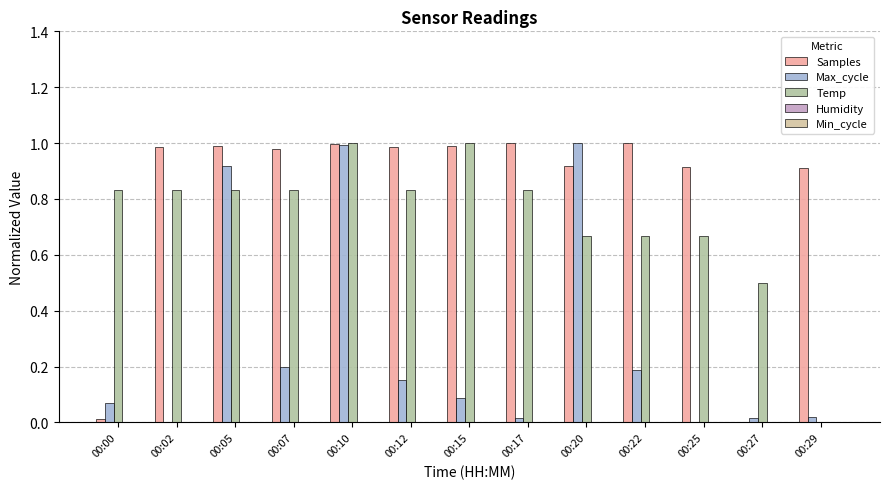

Does the chart contain stacked bars?

No